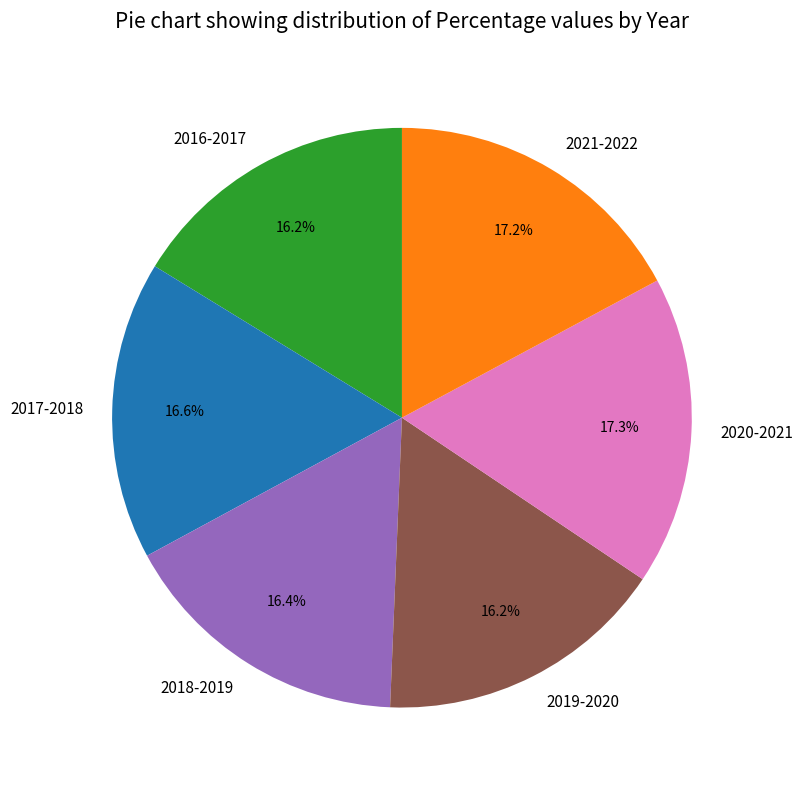

What percentage is the 2016-2017 slice, to the nearest percent?

16%